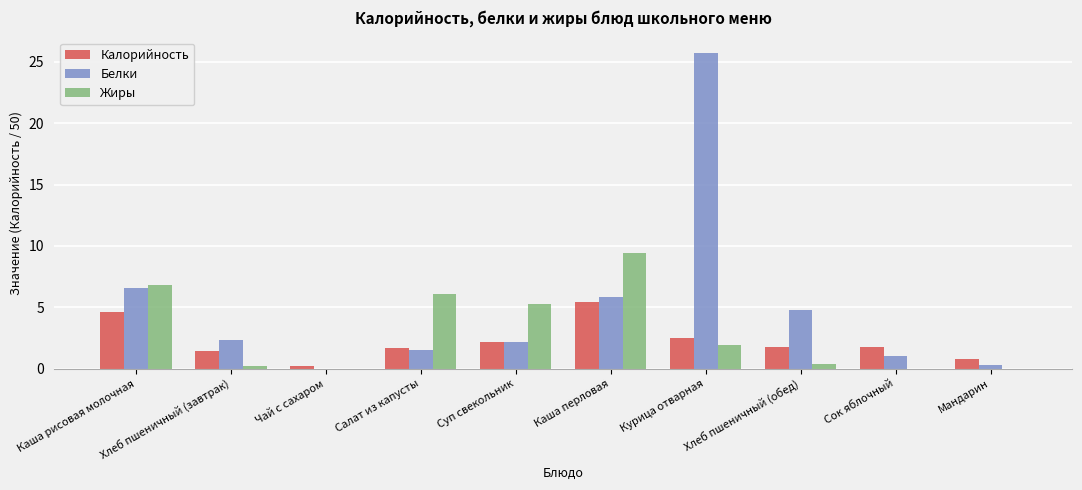

Which category has the highest value in the Белки series?

Курица отварная